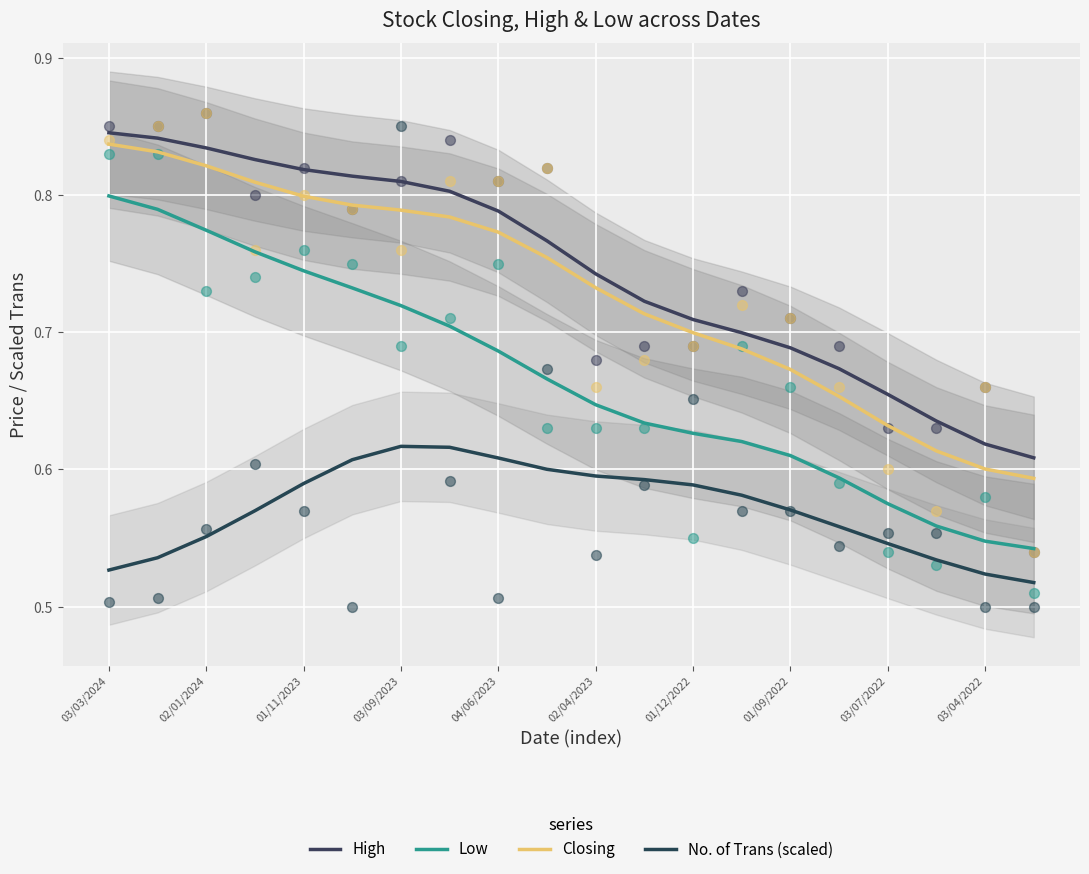

Which series contains the highest Y value?

High